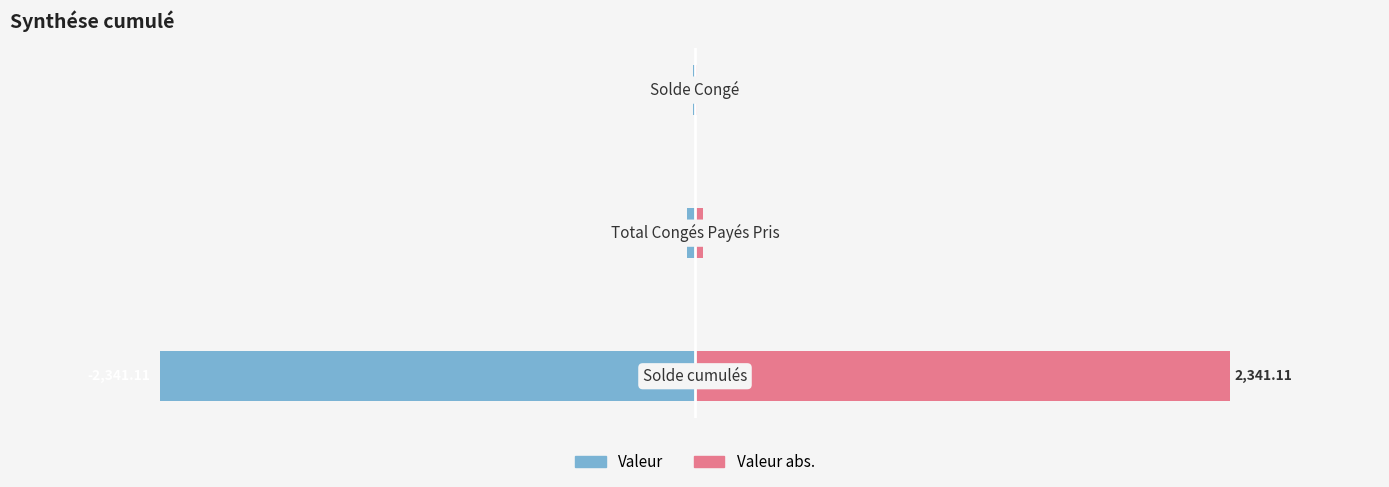

The Valeur abs. series shows 4139.9 at 0. True or false?

False